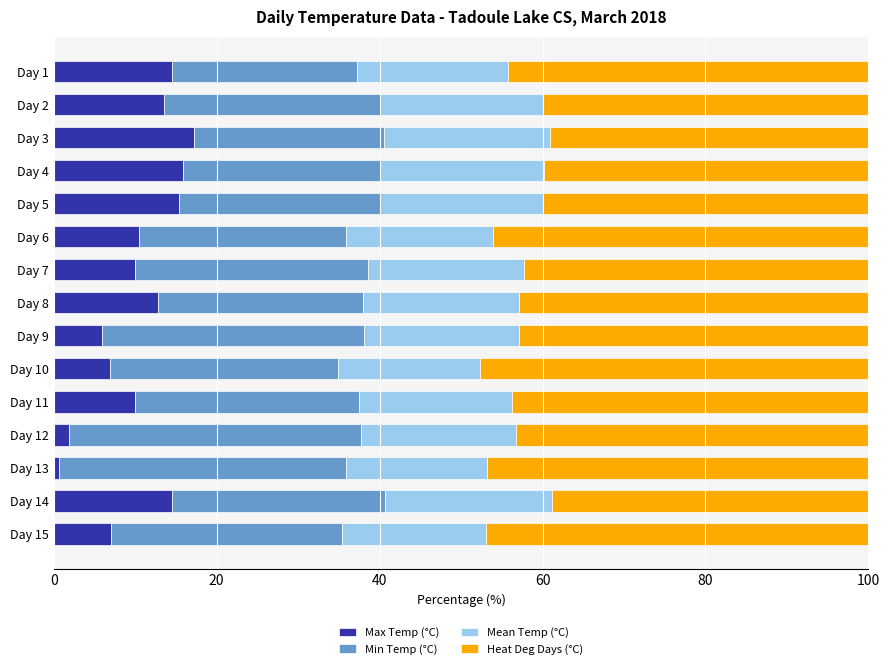

What is the total value across all series at Day 6?

100.0